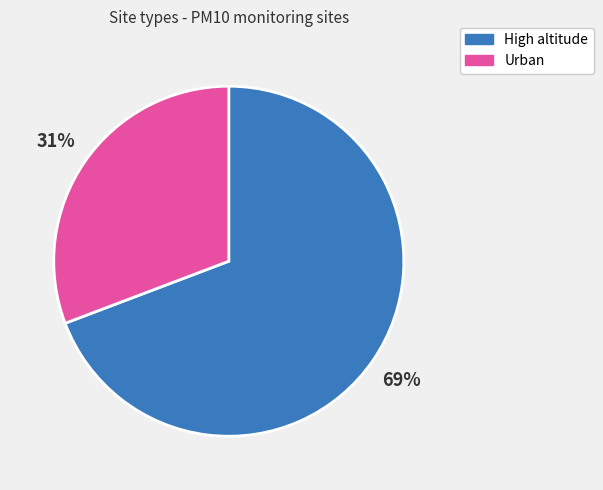

Is High altitude the majority of the pie?

Yes